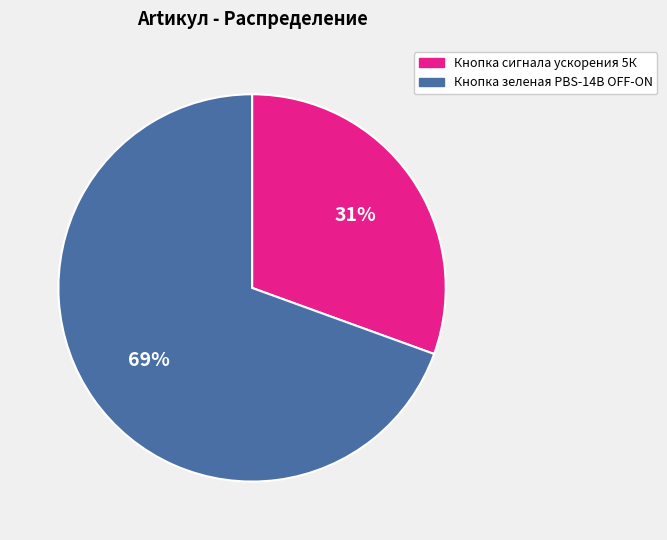

To the nearest percent, what is the combined percentage of Кнопка зеленая PBS-14B OFF-ON and Кнопка сигнала ускорения 5К?

100%